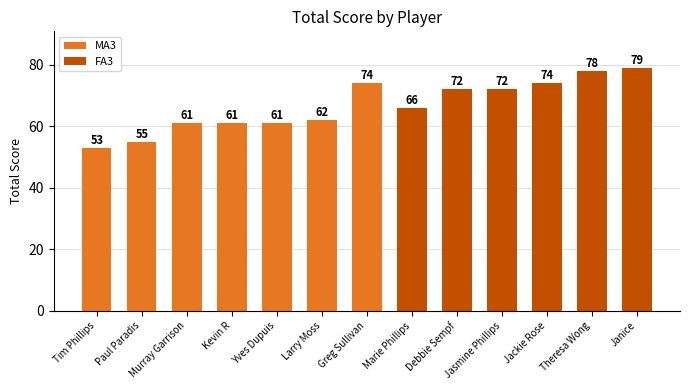

What is the sum of the values at Tim Phillips and Paul Paradis?

108